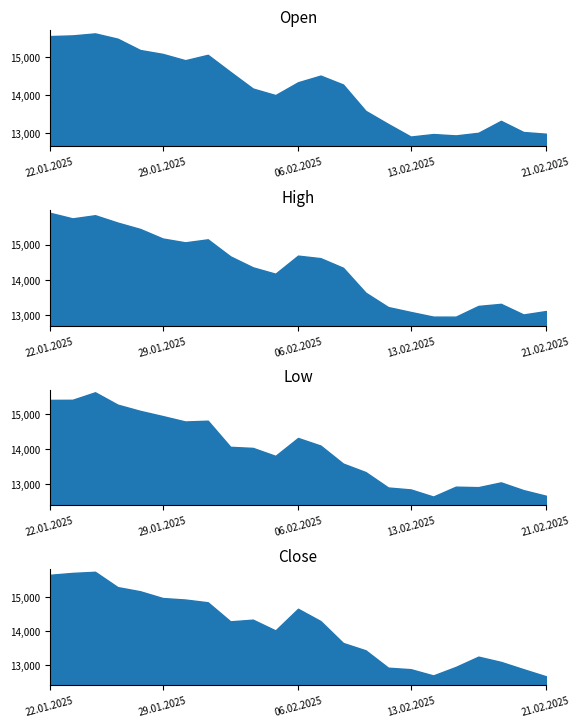

Between 03.02.2025 and 04.02.2025, which is larger?

03.02.2025